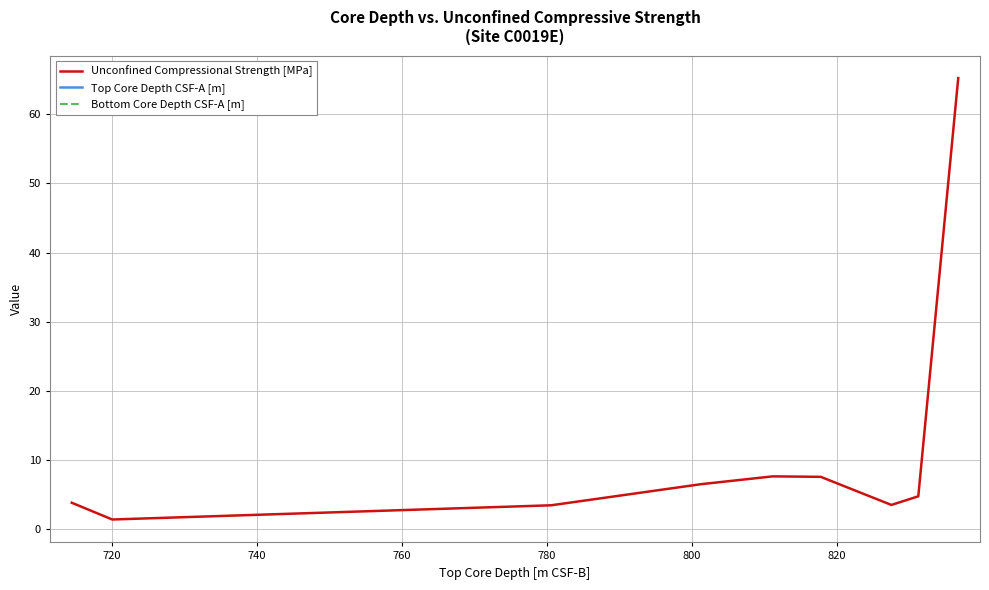

What is the average value of the Top Core Depth CSF-A [m] series?

793.4